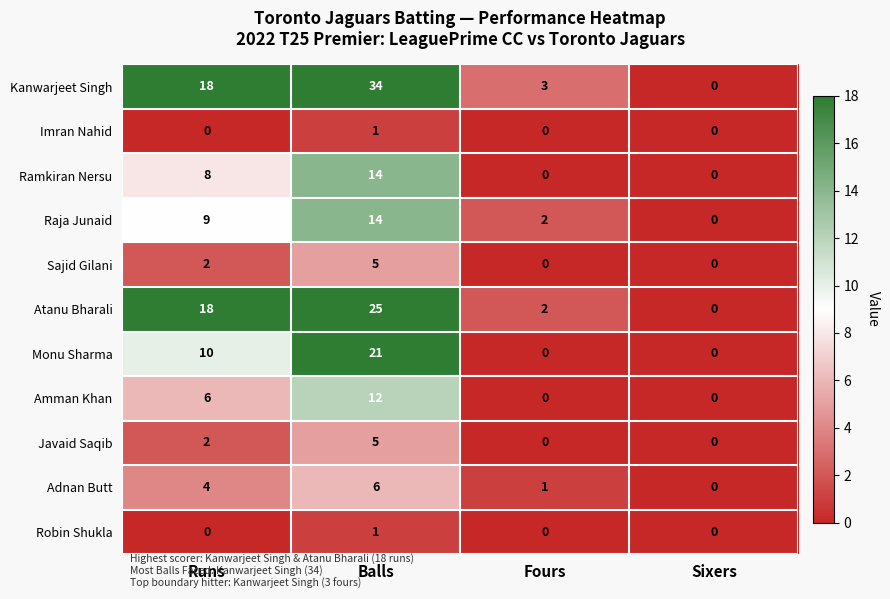

What is the total value across all series at Balls?

138